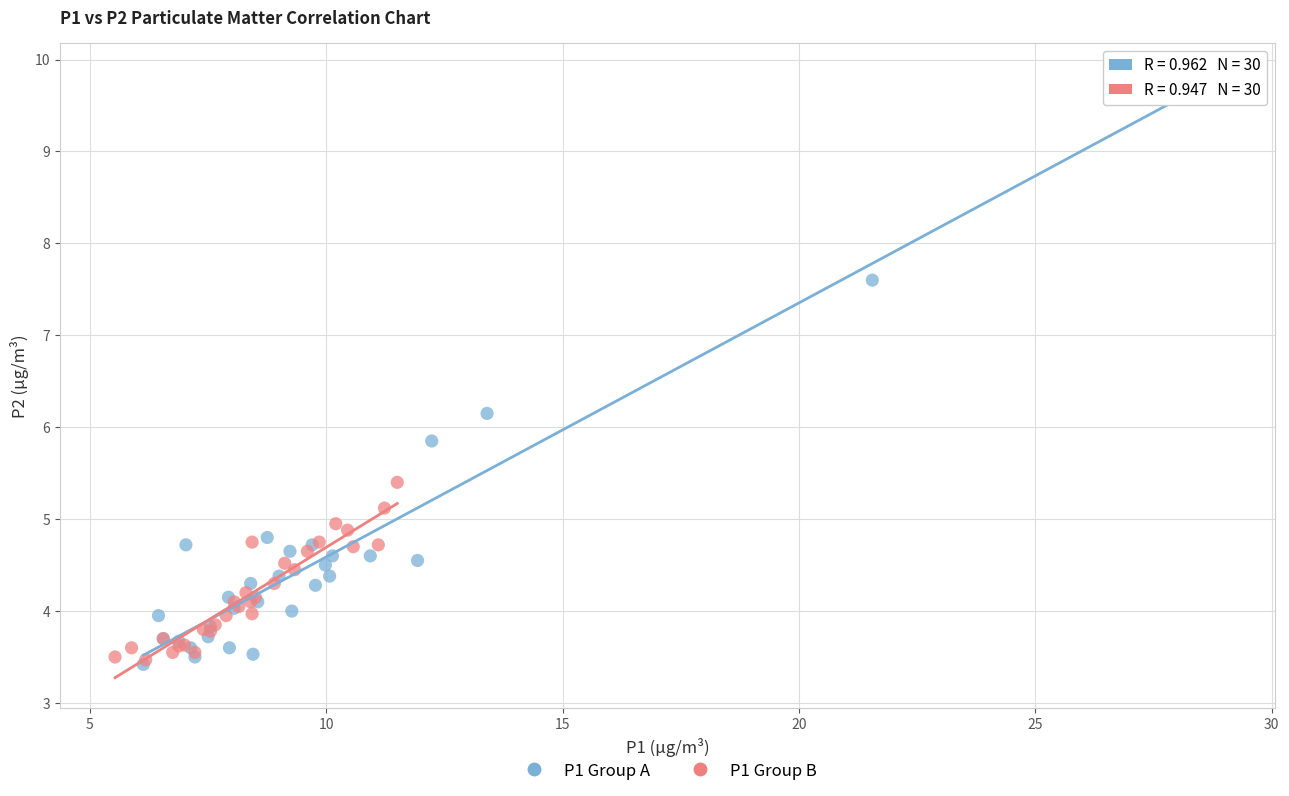

Which series contains the highest Y value?

P1 Group A